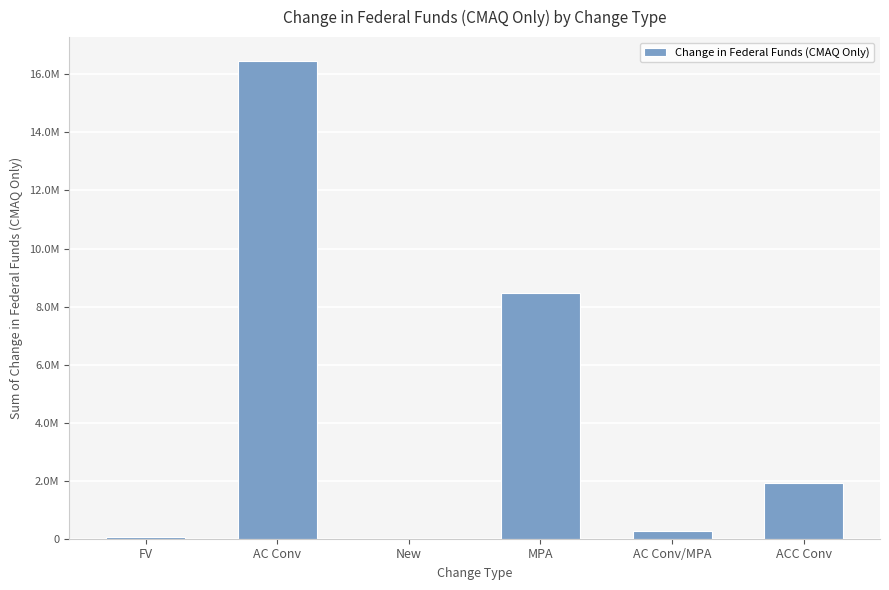

What is the label of the 4th bar from the right?

New